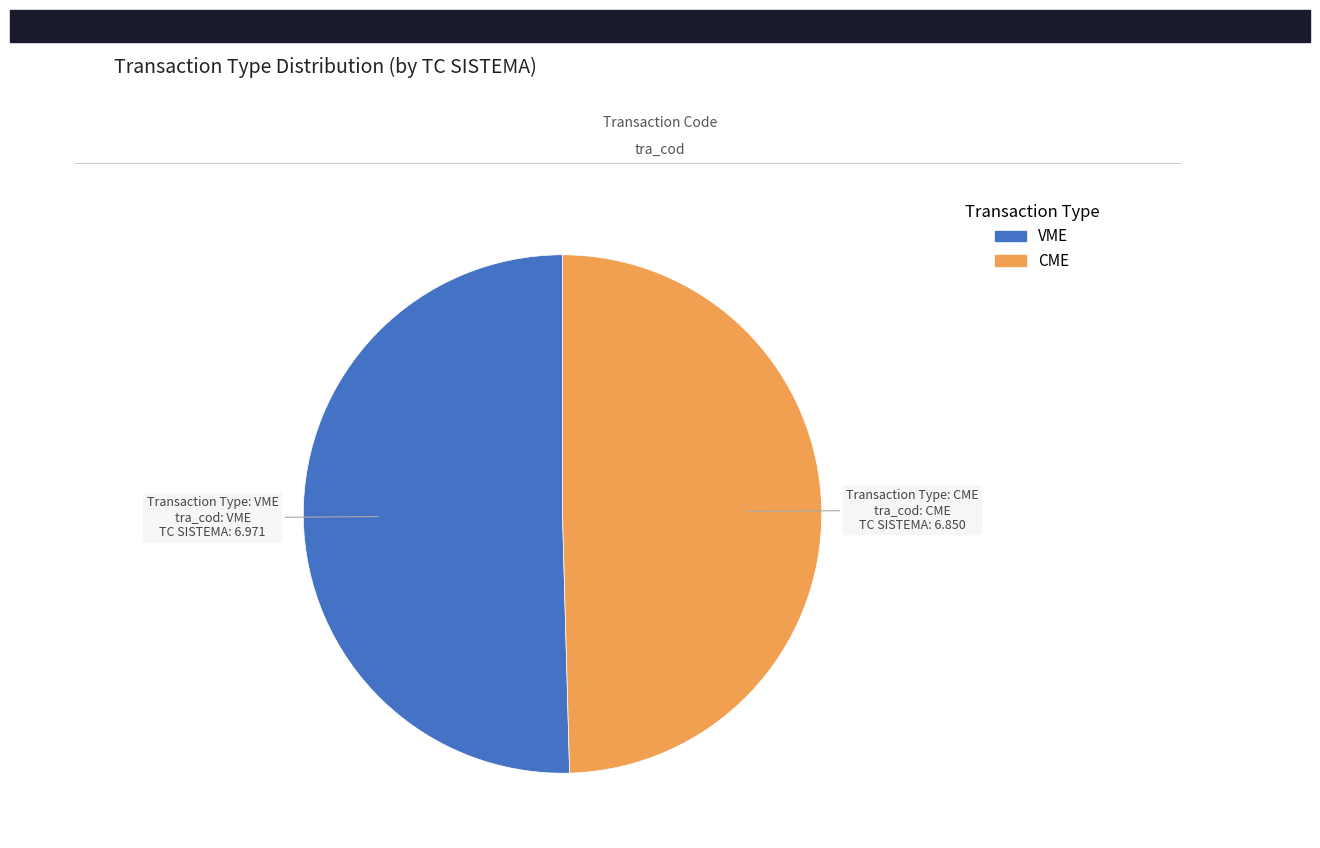

Is there any slice that represents more than half of the pie?

Yes